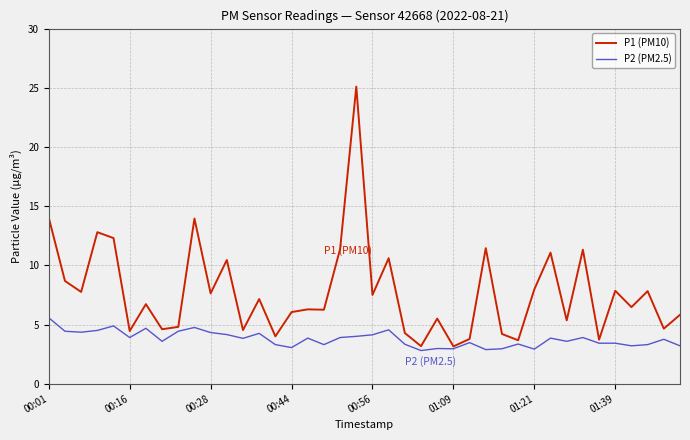

List the series in order of their peak value, lowest first.

P2 (PM2.5), P1 (PM10)